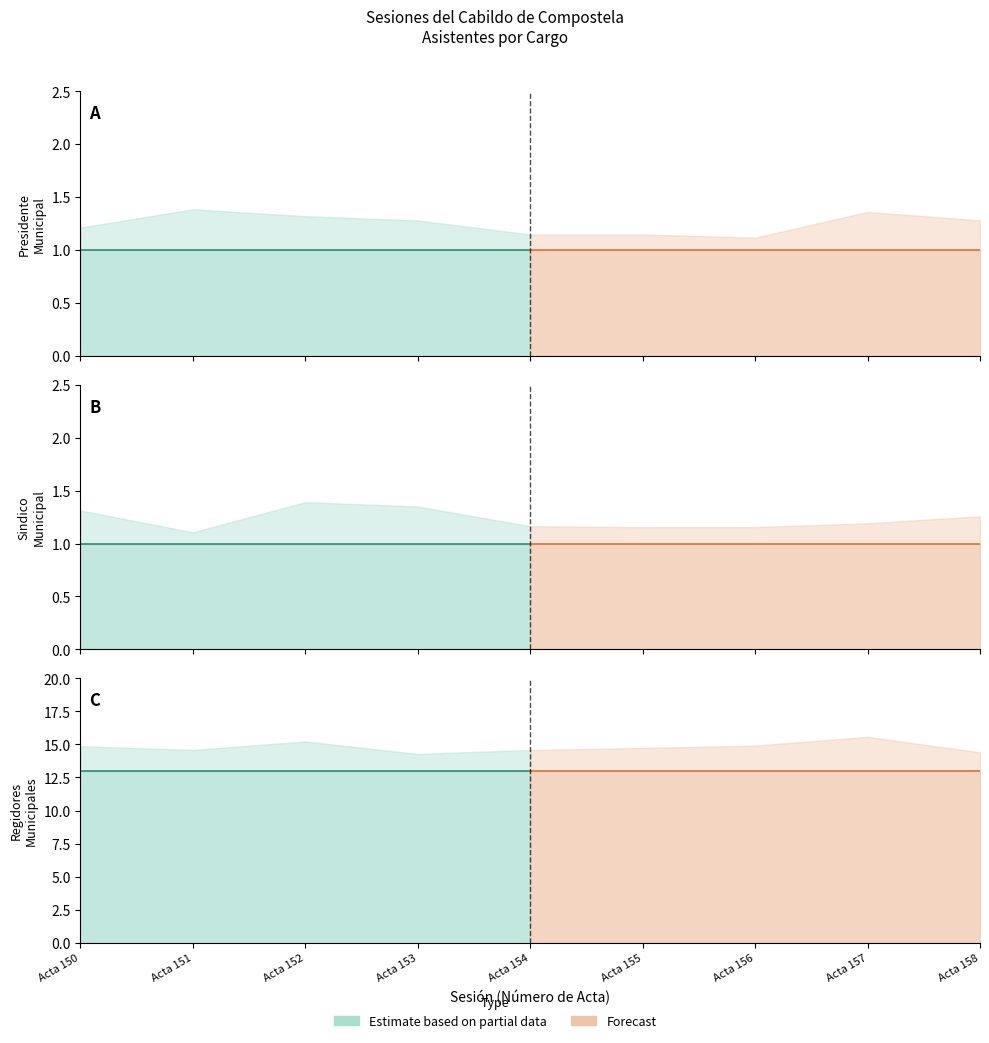

Between Acta 155 and Acta 158, which series saw the biggest shift?

Presidente Municipal